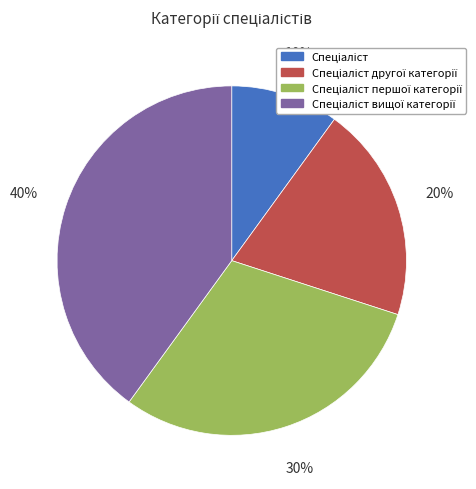

To the nearest percent, what is the difference between the largest and smallest slice percentages?

30%